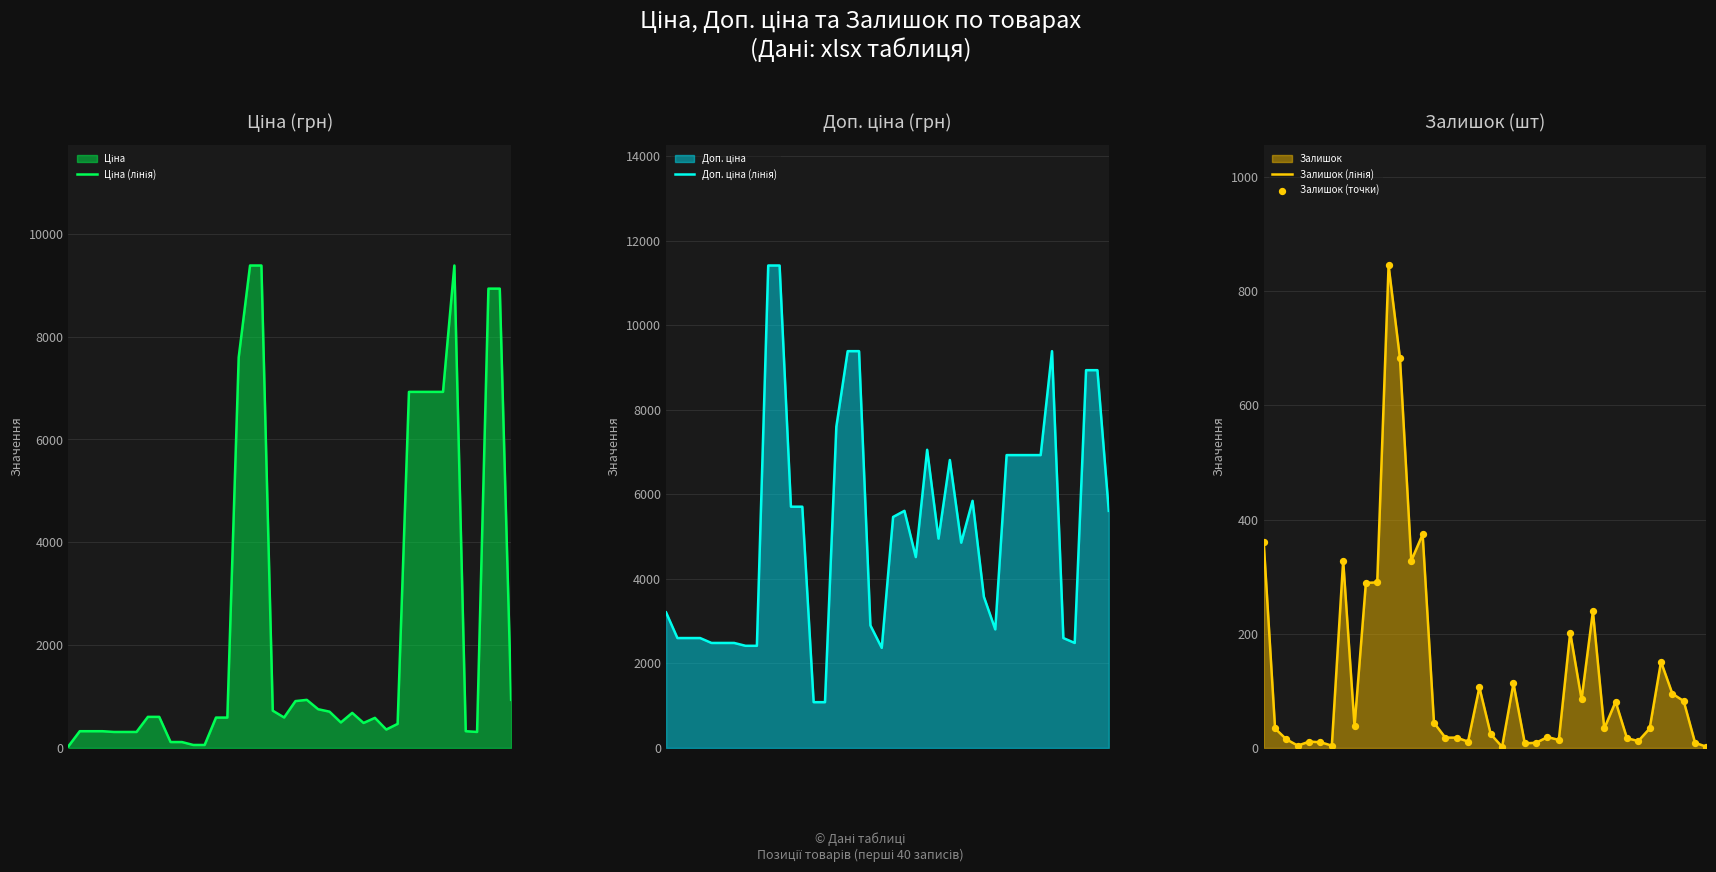

Is the value of Доп. ціна (лінія) at 30 greater than the value of Залишок (лінія) at 28?

Yes